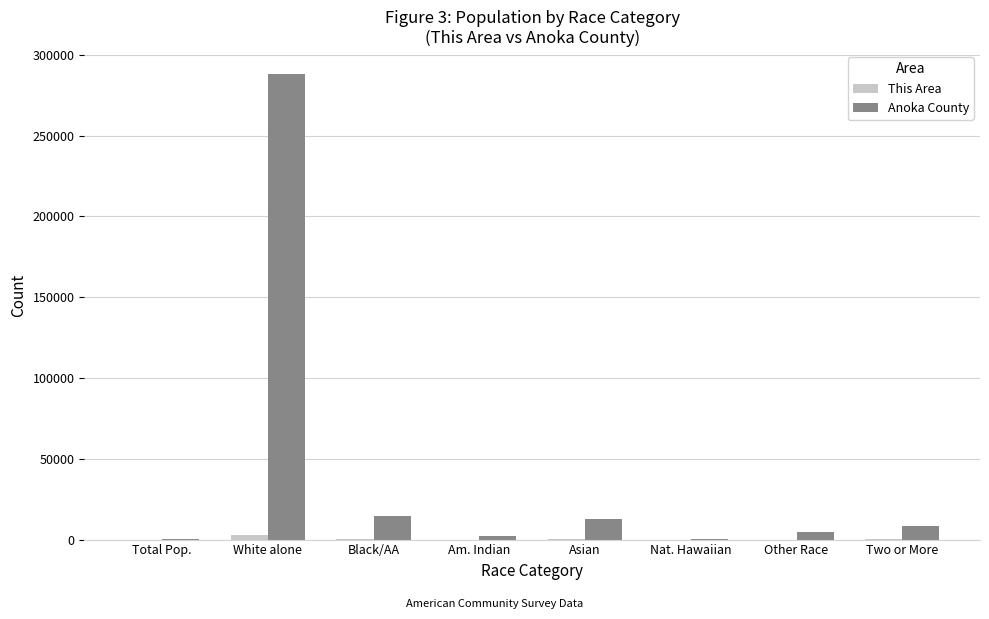

Between White alone and Other Race, which series saw the biggest shift?

Anoka County